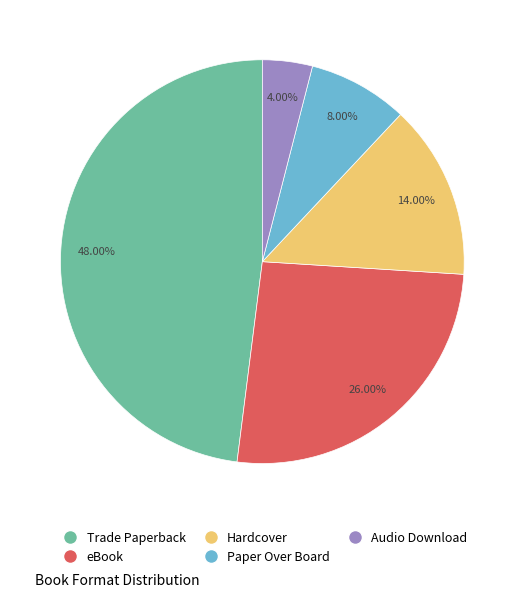

What percentage is the Trade Paperback slice, to the nearest percent?

48%